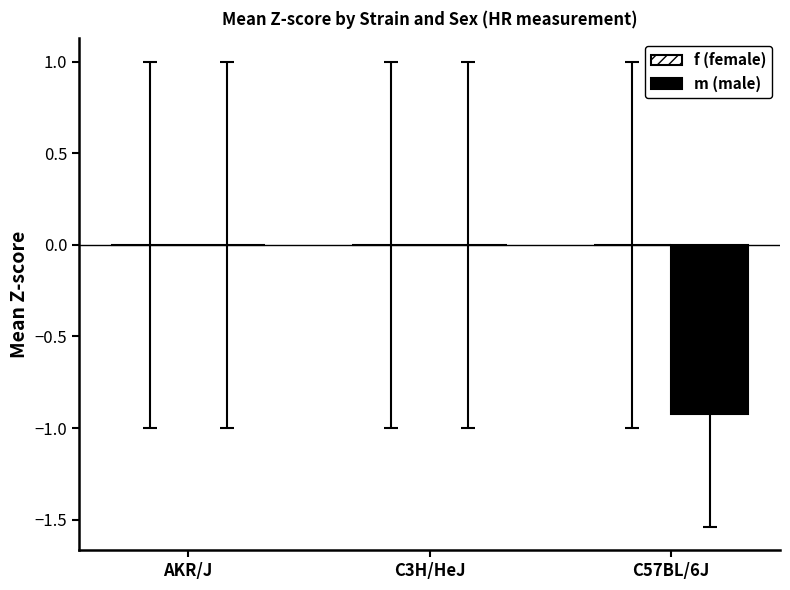

Is it true that m (male) equals -0.6 at AKR/J?

False